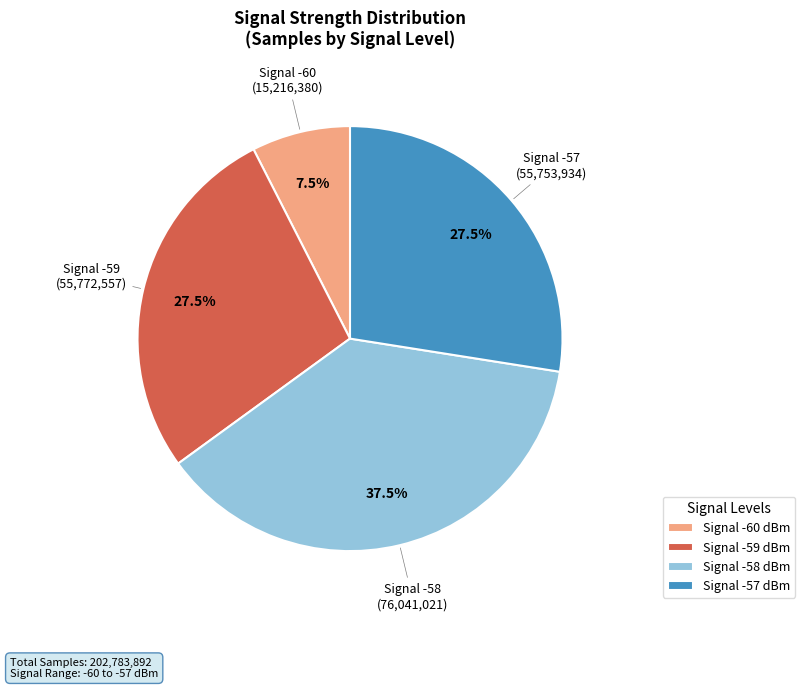

Between Signal -59 dBm and Signal -58 dBm, which is larger?

Signal -58 dBm